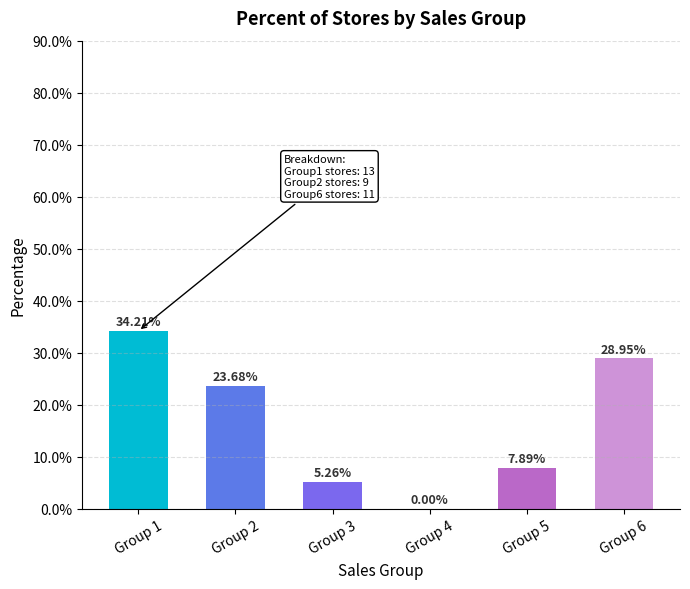

What is the change in value from Group 3 to Group 5?

+2.6